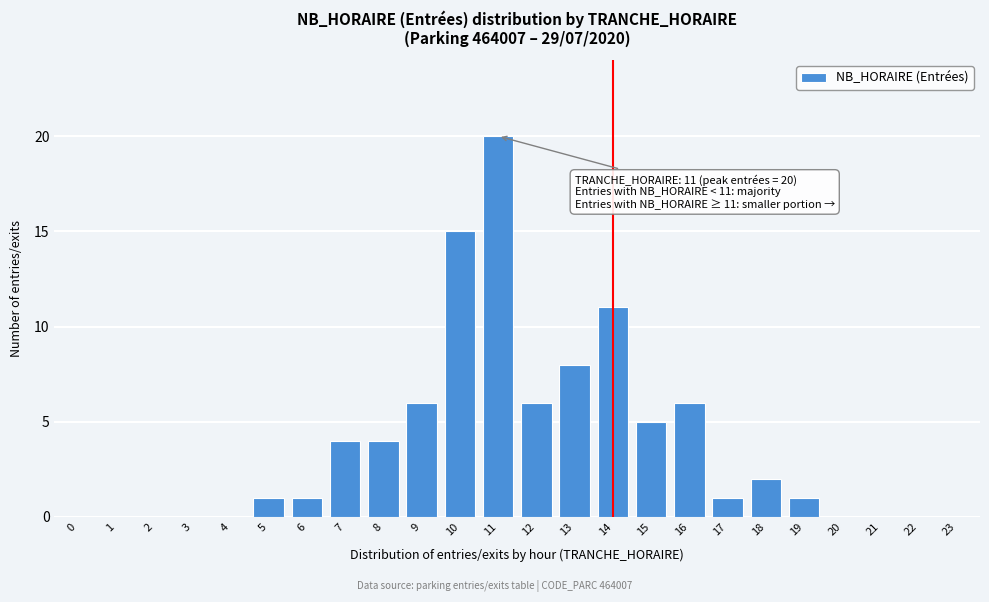

Reading left to right, list all the values displayed in this chart.

0=0	1=0	2=0	3=0	4=0	5=1	6=1	7=4	8=4	9=6	10=15	11=20	12=6	13=8	14=11	15=5	16=6	17=1	18=2	19=1	20=0	21=0	22=0	23=0